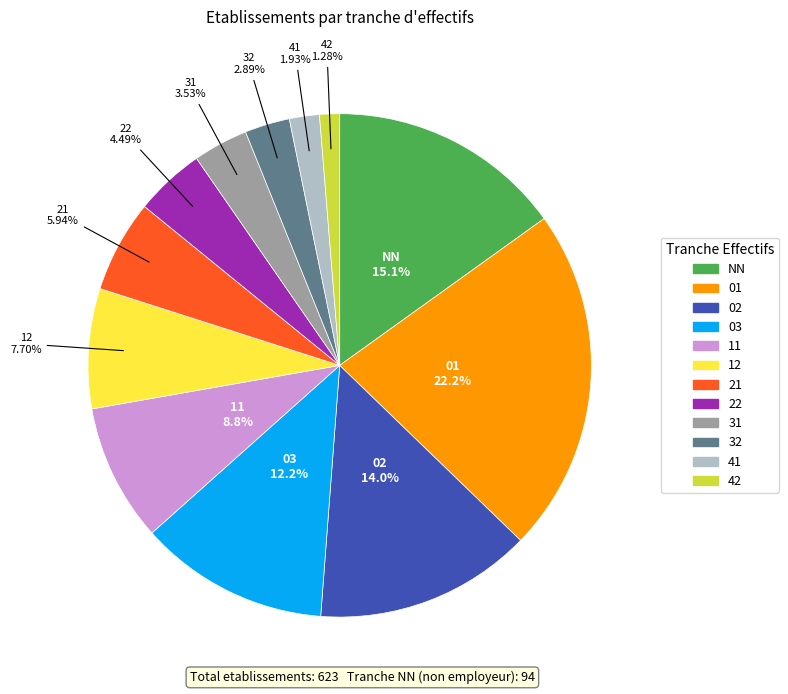

Between 32 and 01, which is larger?

01